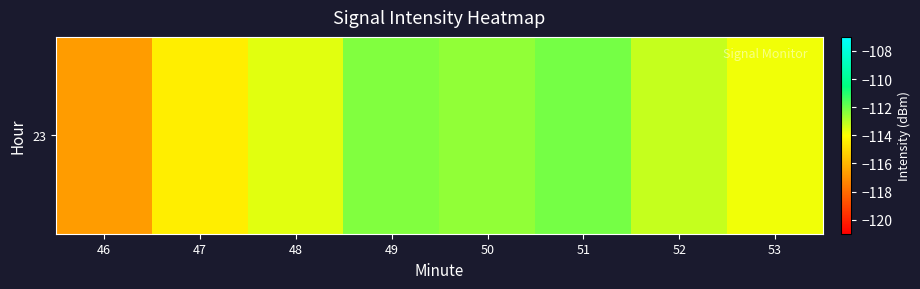

What is the sum of the values at 49 and 52?

-225.5